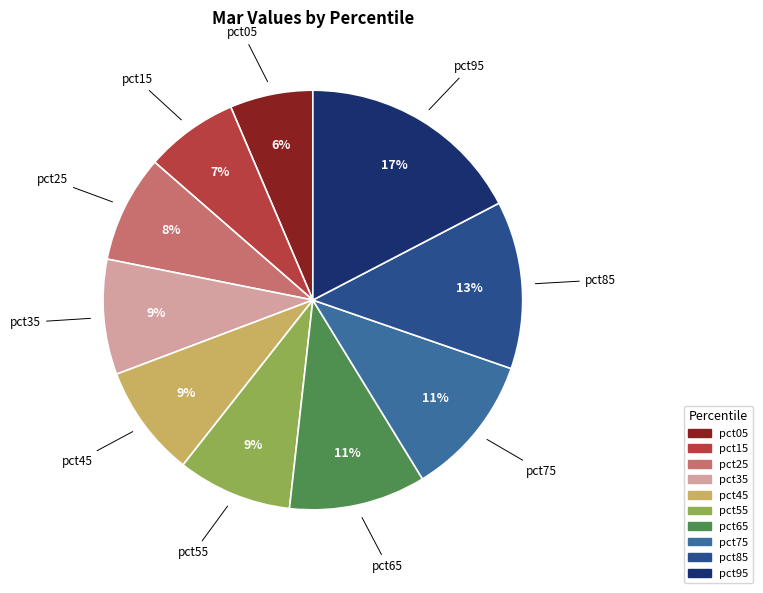

Is pct55 the majority of the pie?

No